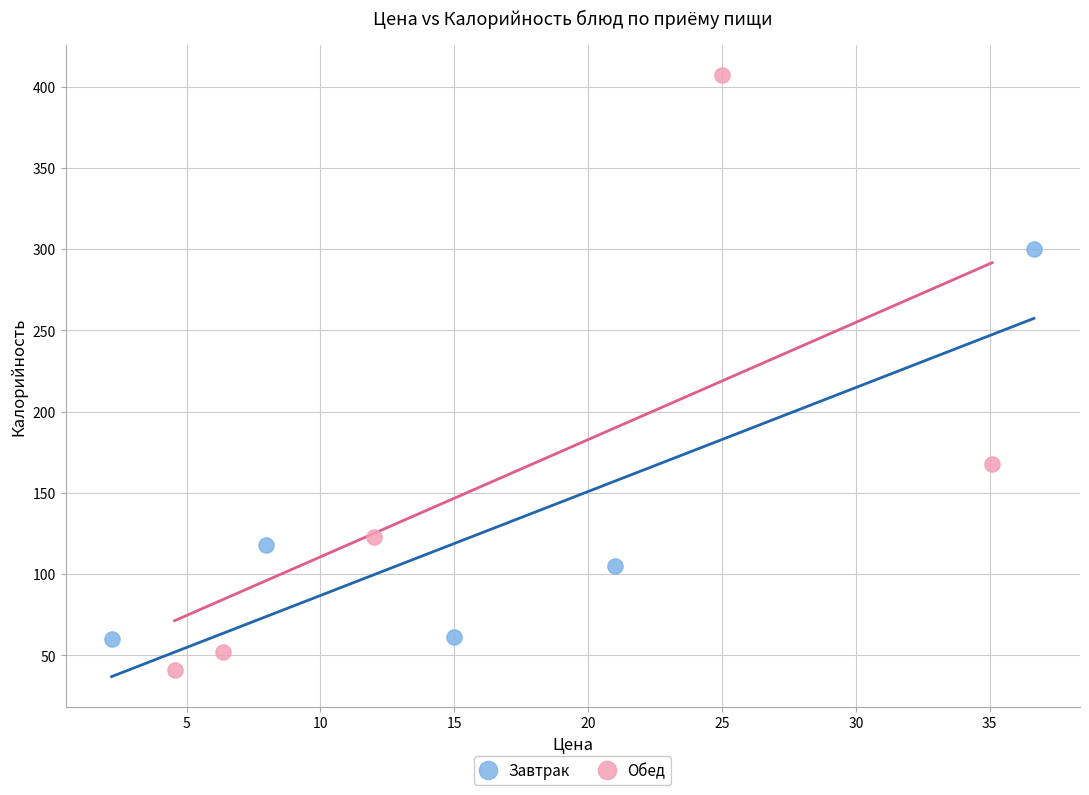

Which series has the largest Y range (max minus min)?

Обед